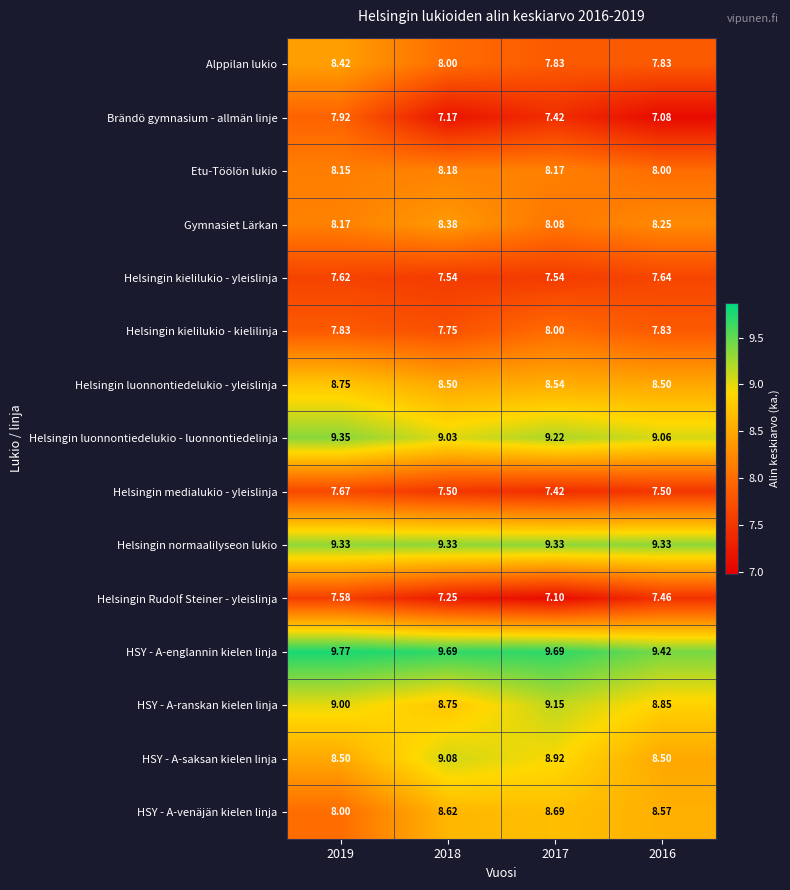

Which series has the largest total across all categories?

HSY - A-englannin kielen linja